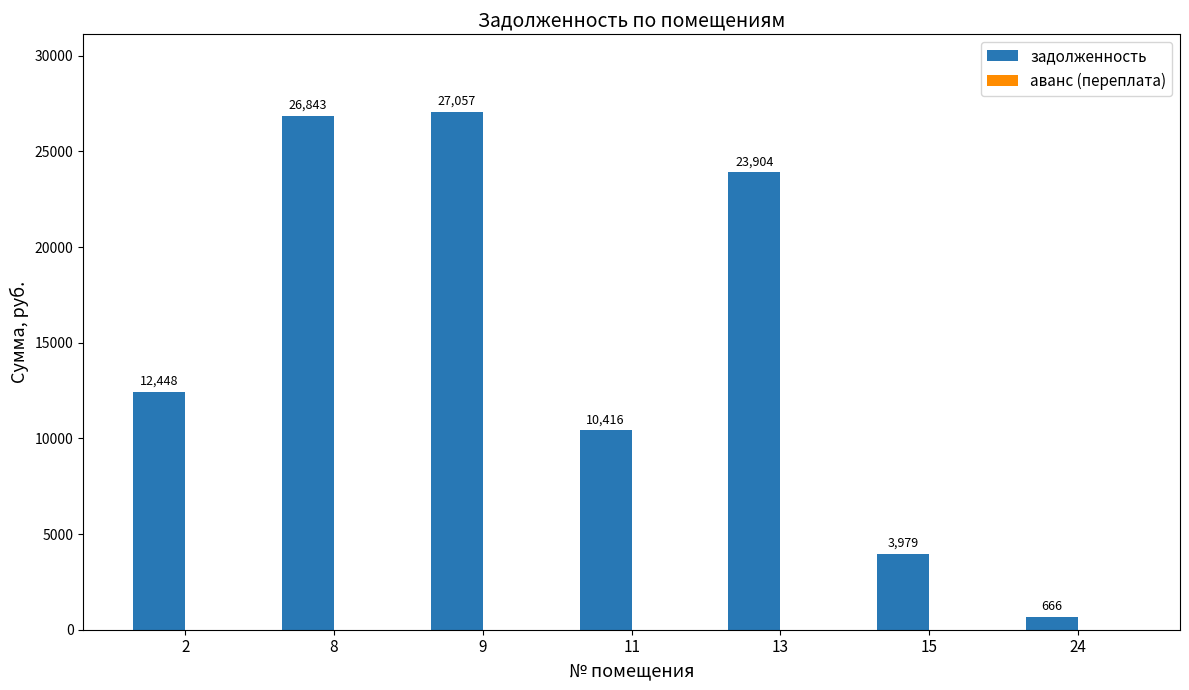

Which has a higher value, 13 or 9?

9